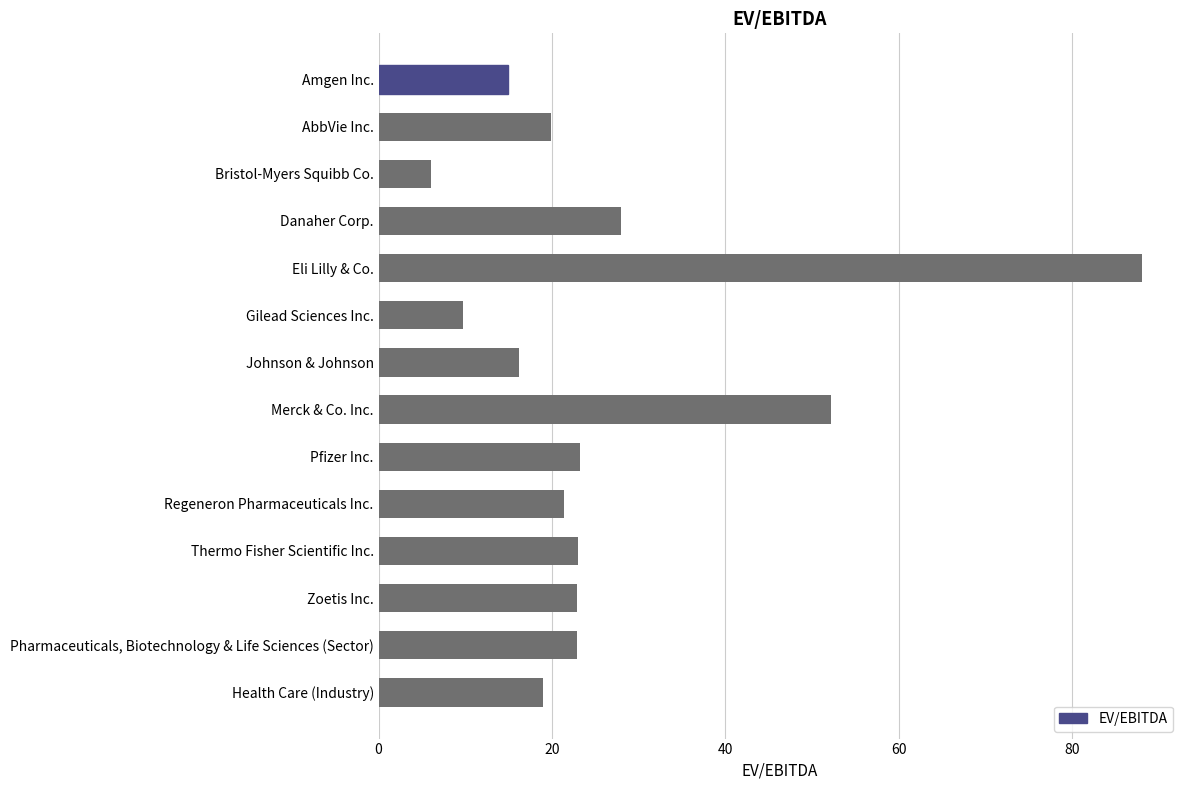

How many distinct data groups are displayed?

1